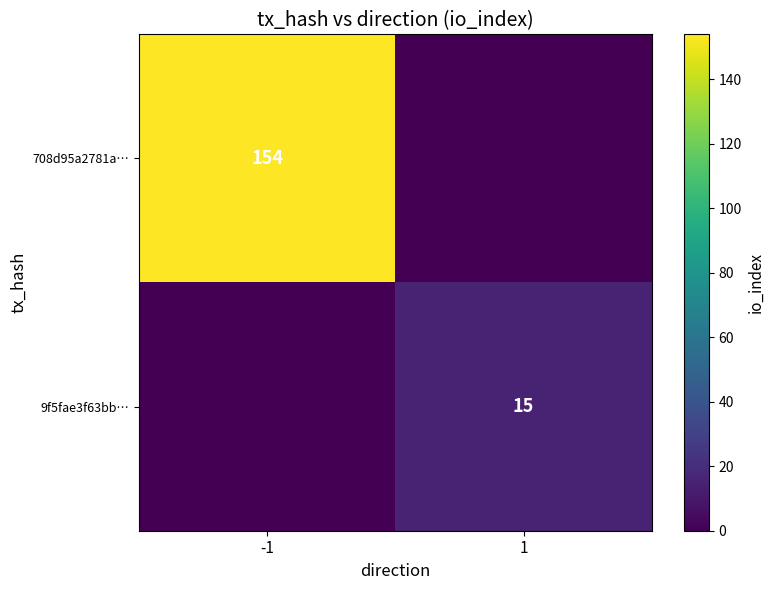

Between 1 and -1, which is larger?

-1